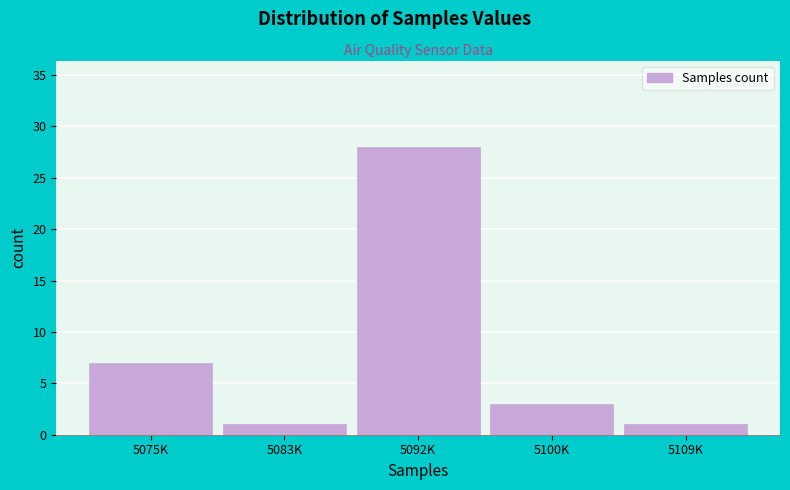

Reading left to right, extract all data points from this chart.

5075K=7	5083K=1	5092K=28	5100K=3	5109K=1